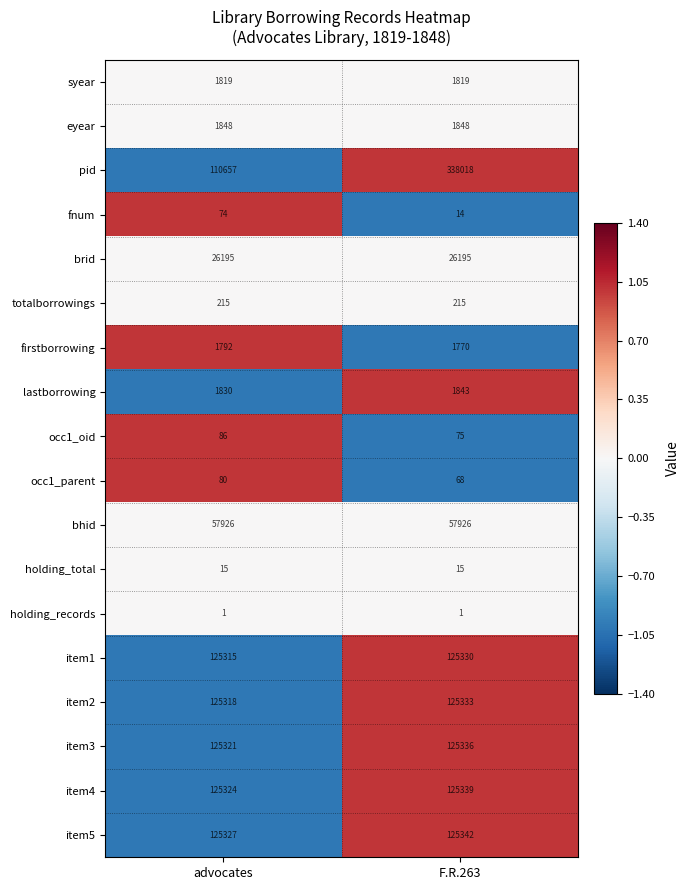

What is the sum of the bhid values at F.R.263 and advocates?

115852